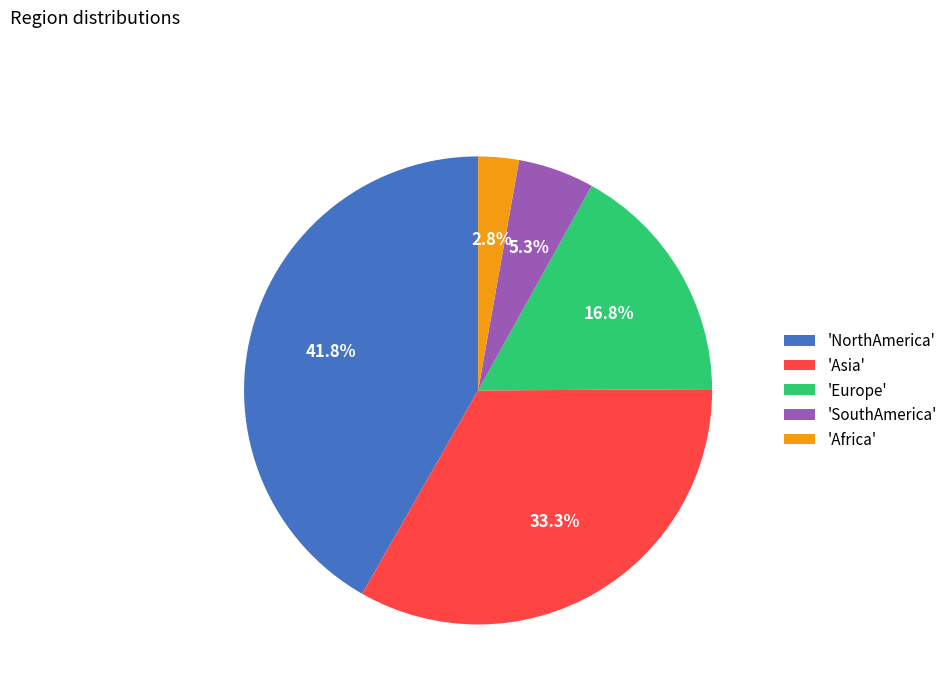

Do 'SouthAmerica' and 'Africa' together represent more than half of the pie?

No